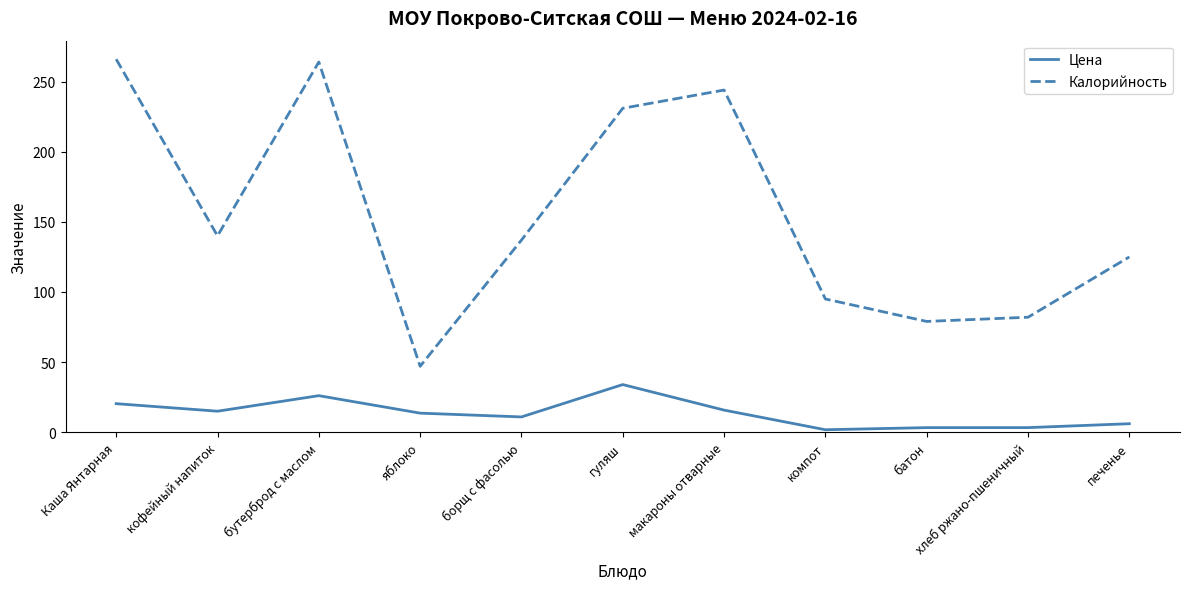

What are all the series names shown in the legend?

Цена, Калорийность